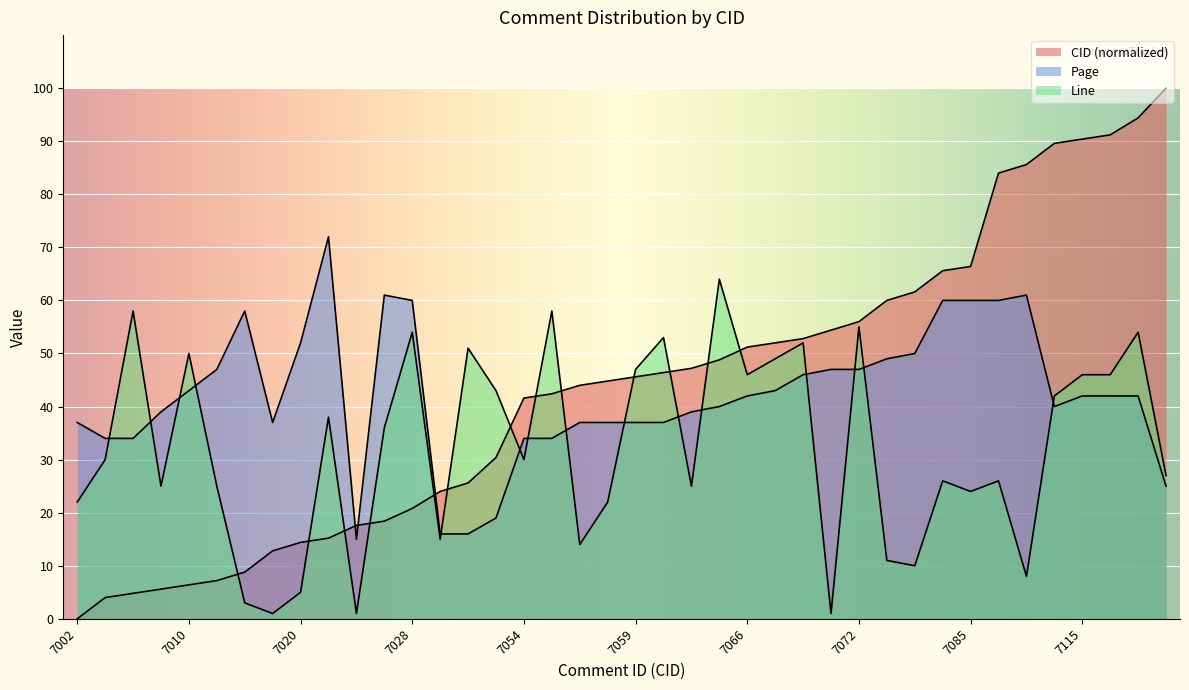

Between which two adjacent categories do Line and Page first intersect?

7007 and 7008